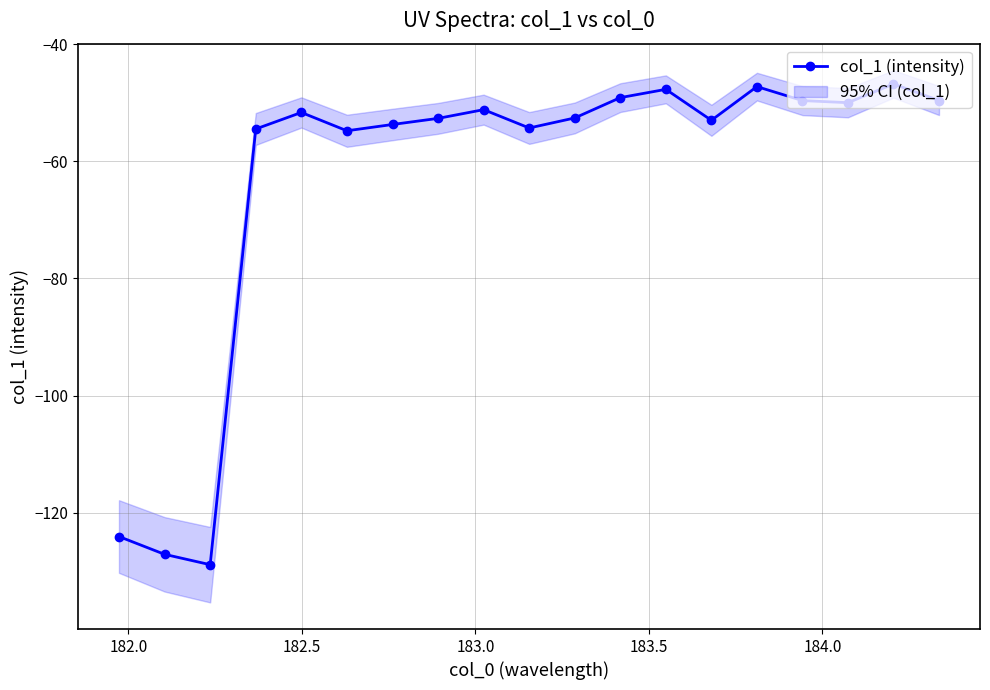

What is the value of the col_1 (intensity) point at the 18th from the left?

-46.8